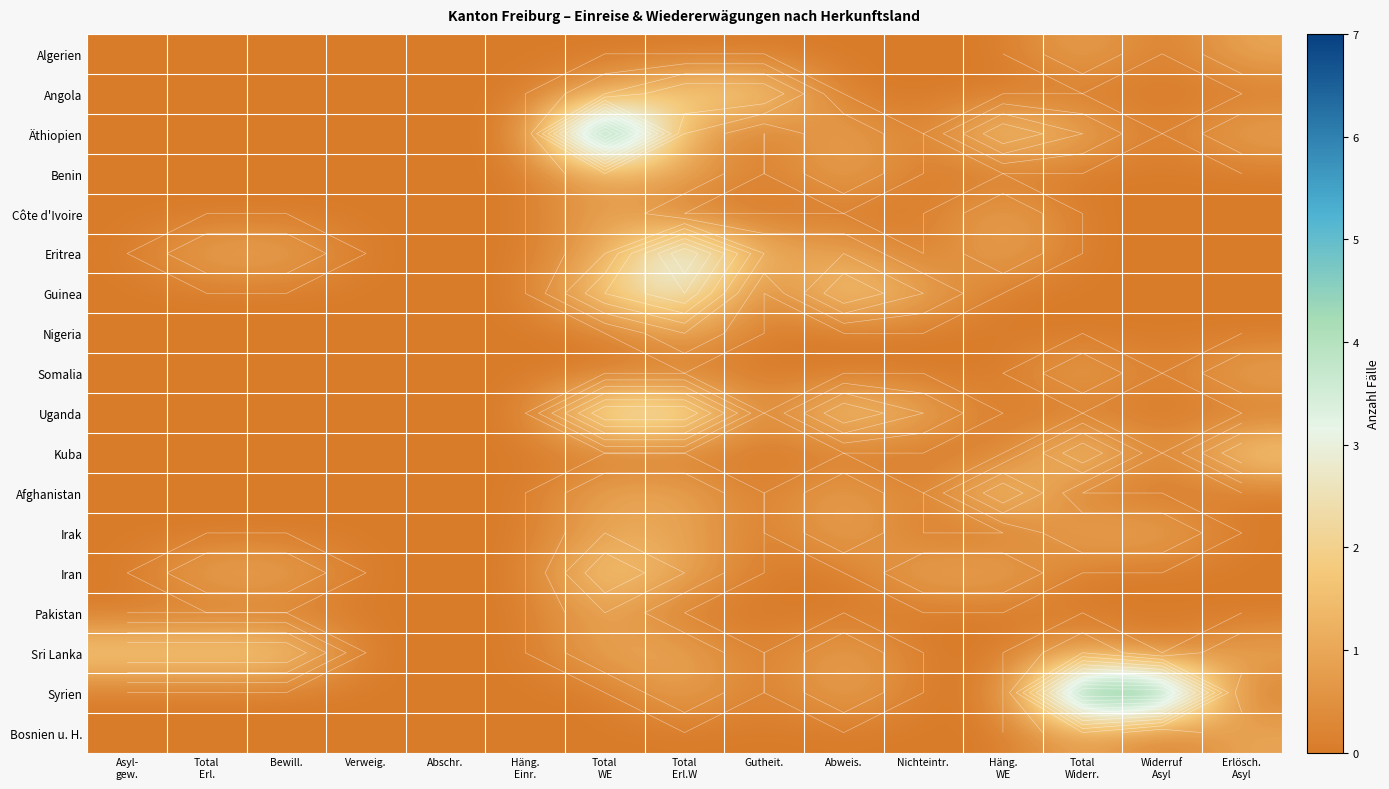

At how many categories does at least one series exceed 3?

4